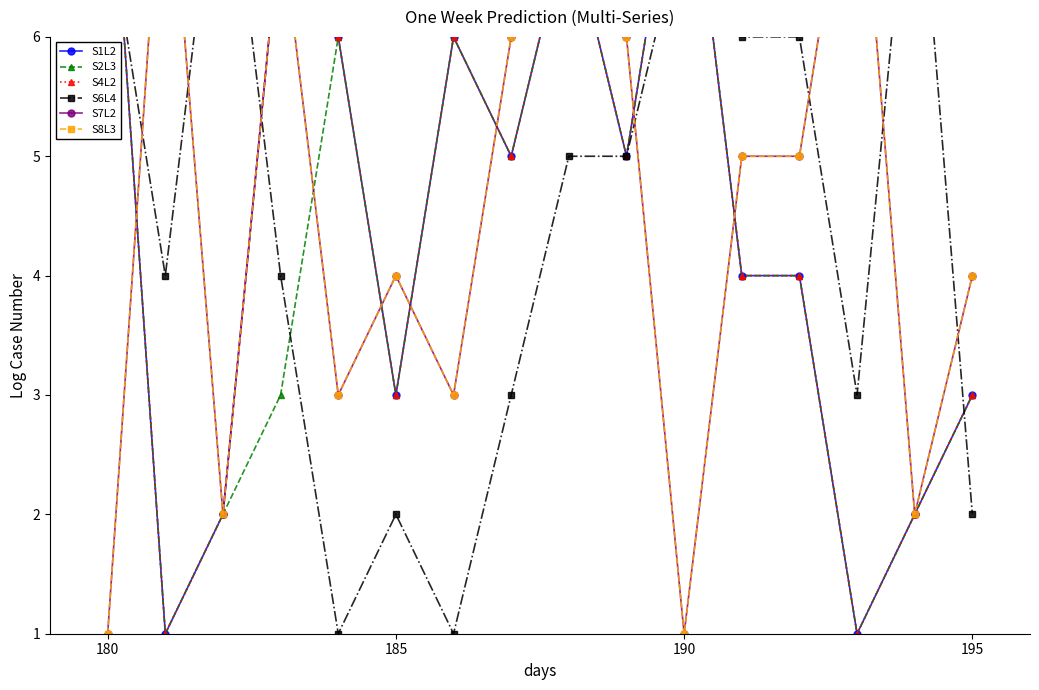

Is it true that S7L2 equals 2 at 180?

False